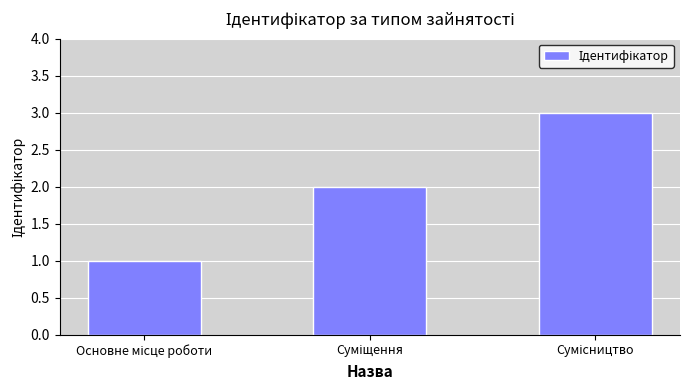

Does the chart contain any negative values?

No